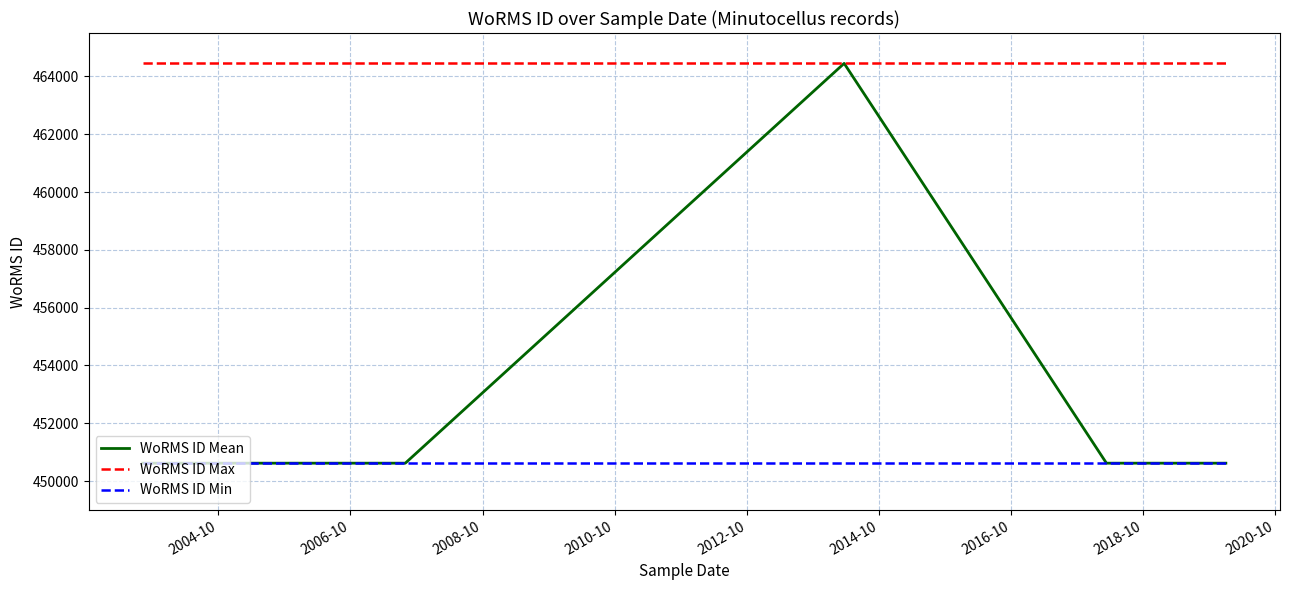

Reading left to right, extract all data points from this chart.

WoRMS ID Mean: 450619	450619	464449	450619	450619	450619	450619	450619	450619	450619	450619
WoRMS ID Max: 464449	464449	464449	464449	464449	464449	464449	464449	464449	464449	464449
WoRMS ID Min: 450619	450619	450619	450619	450619	450619	450619	450619	450619	450619	450619